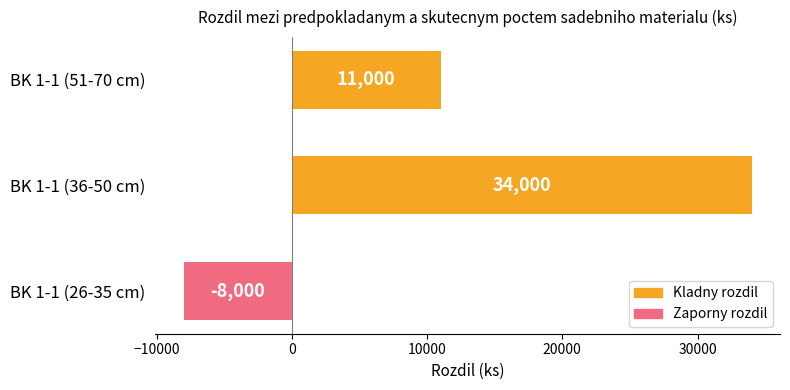

What is the sum of all values?

37000